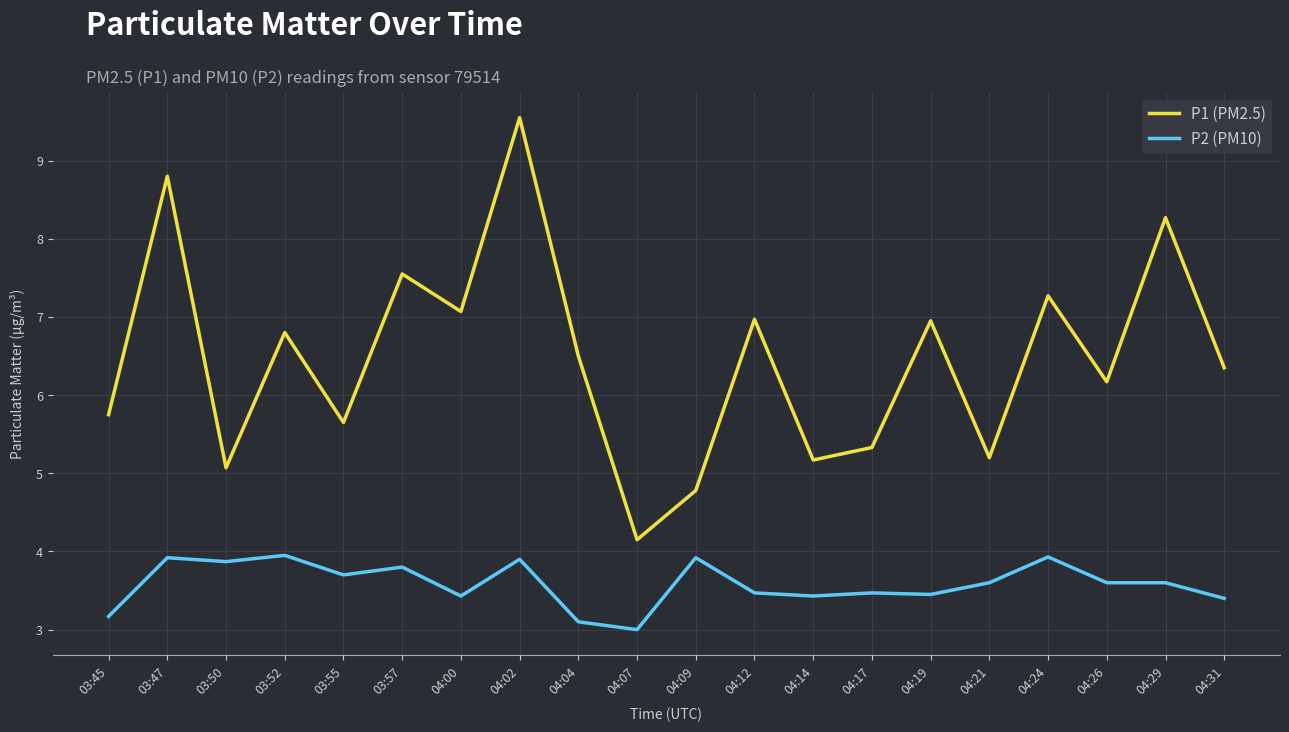

What position from the right is 04:04?

12